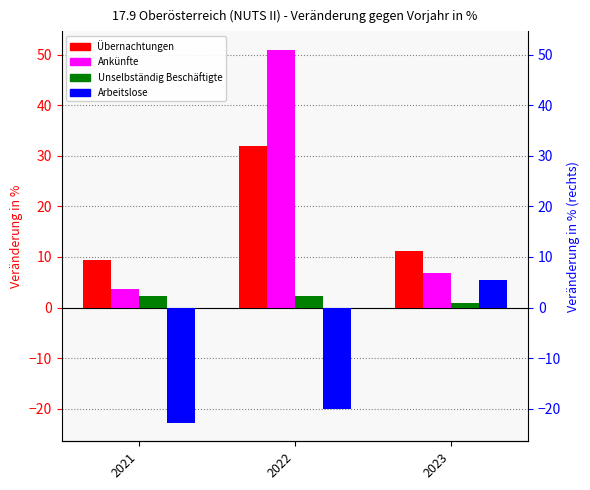

What is the difference between the Arbeitslose values at 2022 and 2023?

25.5